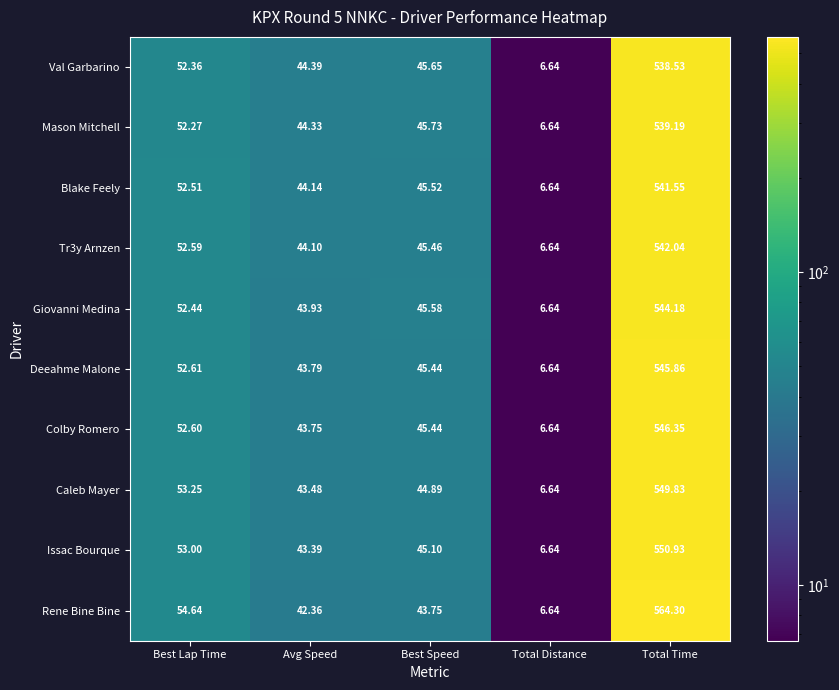

Which series has the largest total across all categories?

Rene Bine Bine